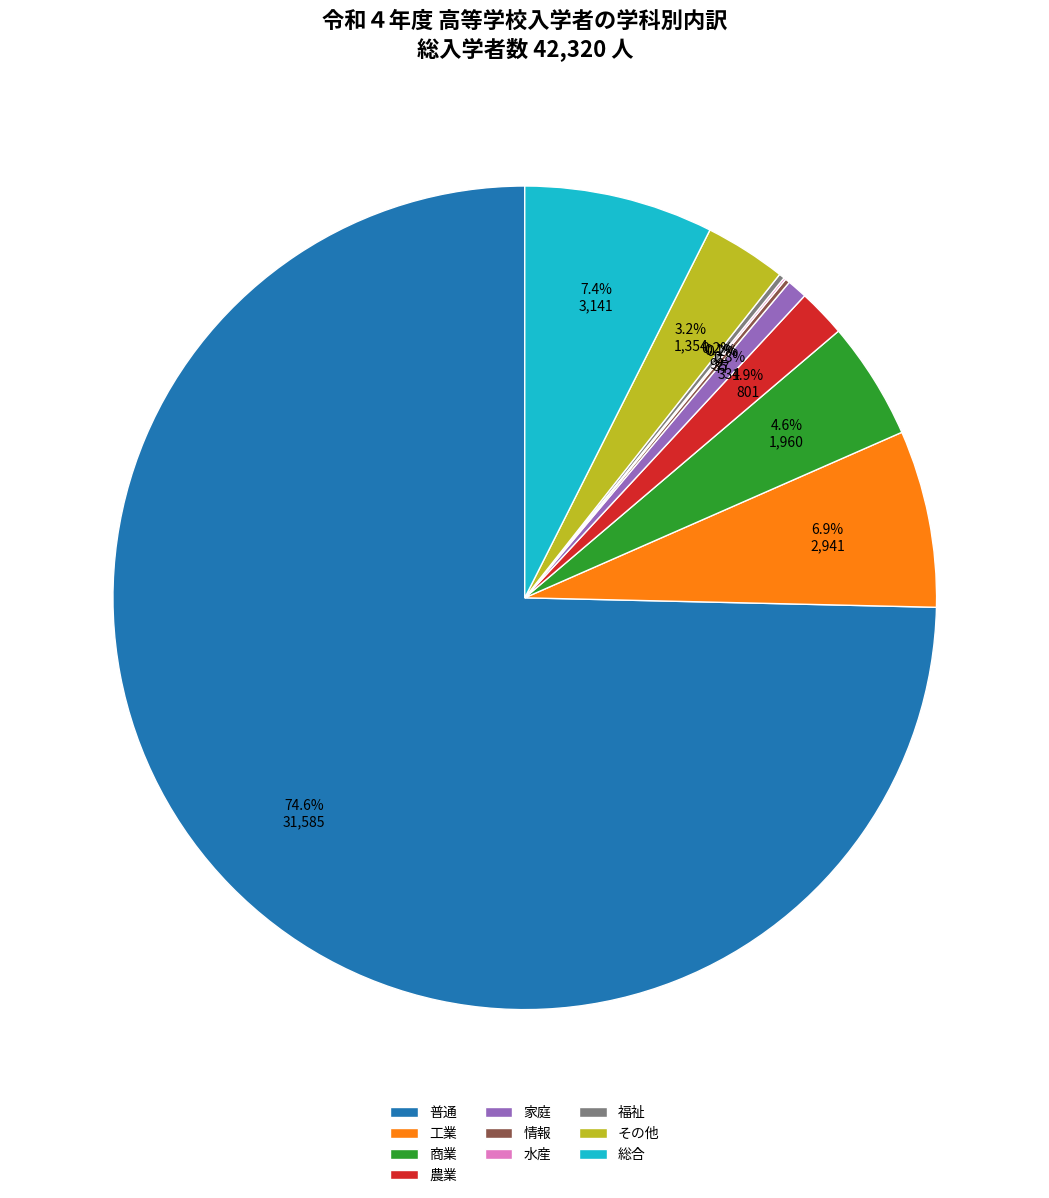

What is the largest slice in the pie chart?

普通